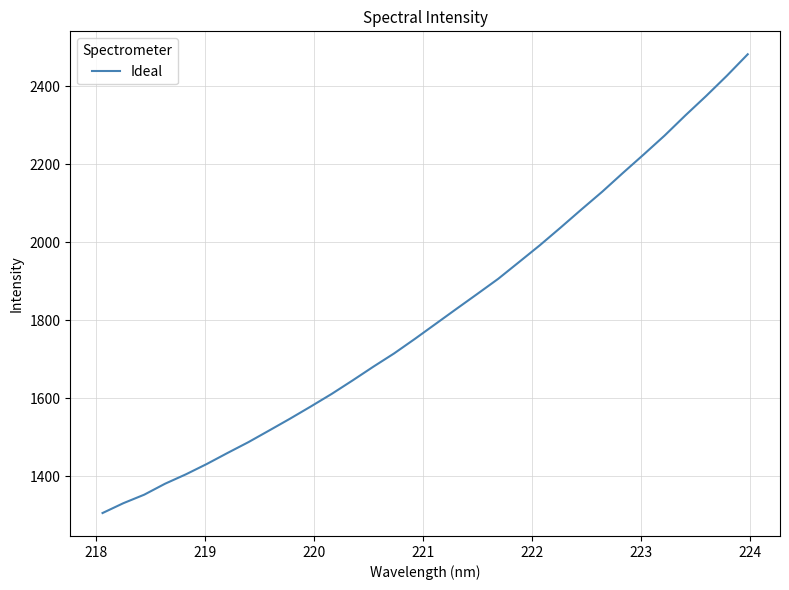

What is the difference between the maximum and minimum values?

1175.5